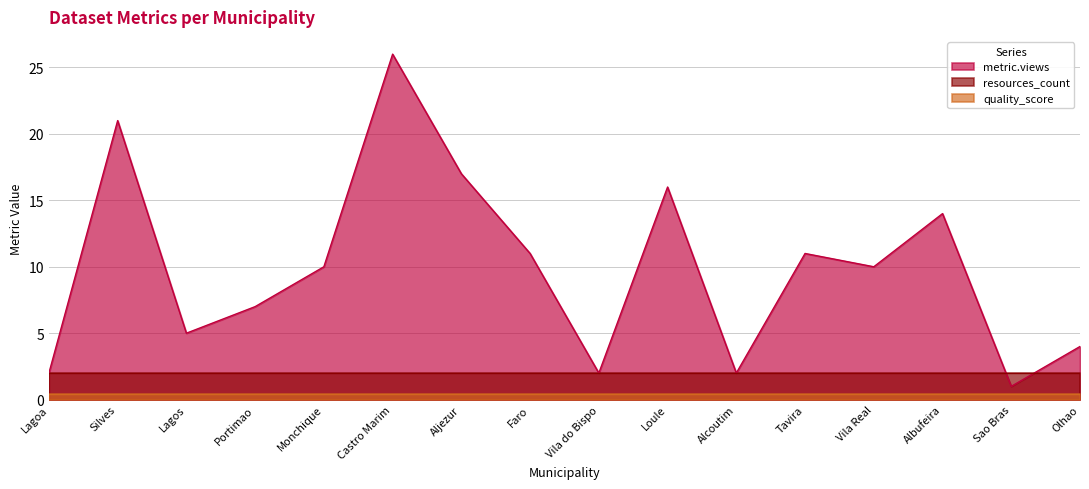

Reading left to right, what are all the values shown in this chart?

metric.views: Lagoa=2.0	Silves=21.0	Lagos=5.0	Portimao=7.0	Monchique=10.0	Castro Marim=26.0	Aljezur=17.0	Faro=11.0	Vila do Bispo=2.0	Loule=16.0	Alcoutim=2.0	Tavira=11.0	Vila Real=10.0	Albufeira=14.0	Sao Bras=1.0	Olhao=4.0
resources_count: Lagoa=2.0	Silves=2.0	Lagos=2.0	Portimao=2.0	Monchique=2.0	Castro Marim=2.0	Aljezur=2.0	Faro=2.0	Vila do Bispo=2.0	Loule=2.0	Alcoutim=2.0	Tavira=2.0	Vila Real=2.0	Albufeira=2.0	Sao Bras=2.0	Olhao=2.0
quality_score: Lagoa=0.4	Silves=0.4	Lagos=0.4	Portimao=0.4	Monchique=0.4	Castro Marim=0.4	Aljezur=0.4	Faro=0.4	Vila do Bispo=0.4	Loule=0.4	Alcoutim=0.4	Tavira=0.4	Vila Real=0.4	Albufeira=0.4	Sao Bras=0.4	Olhao=0.4